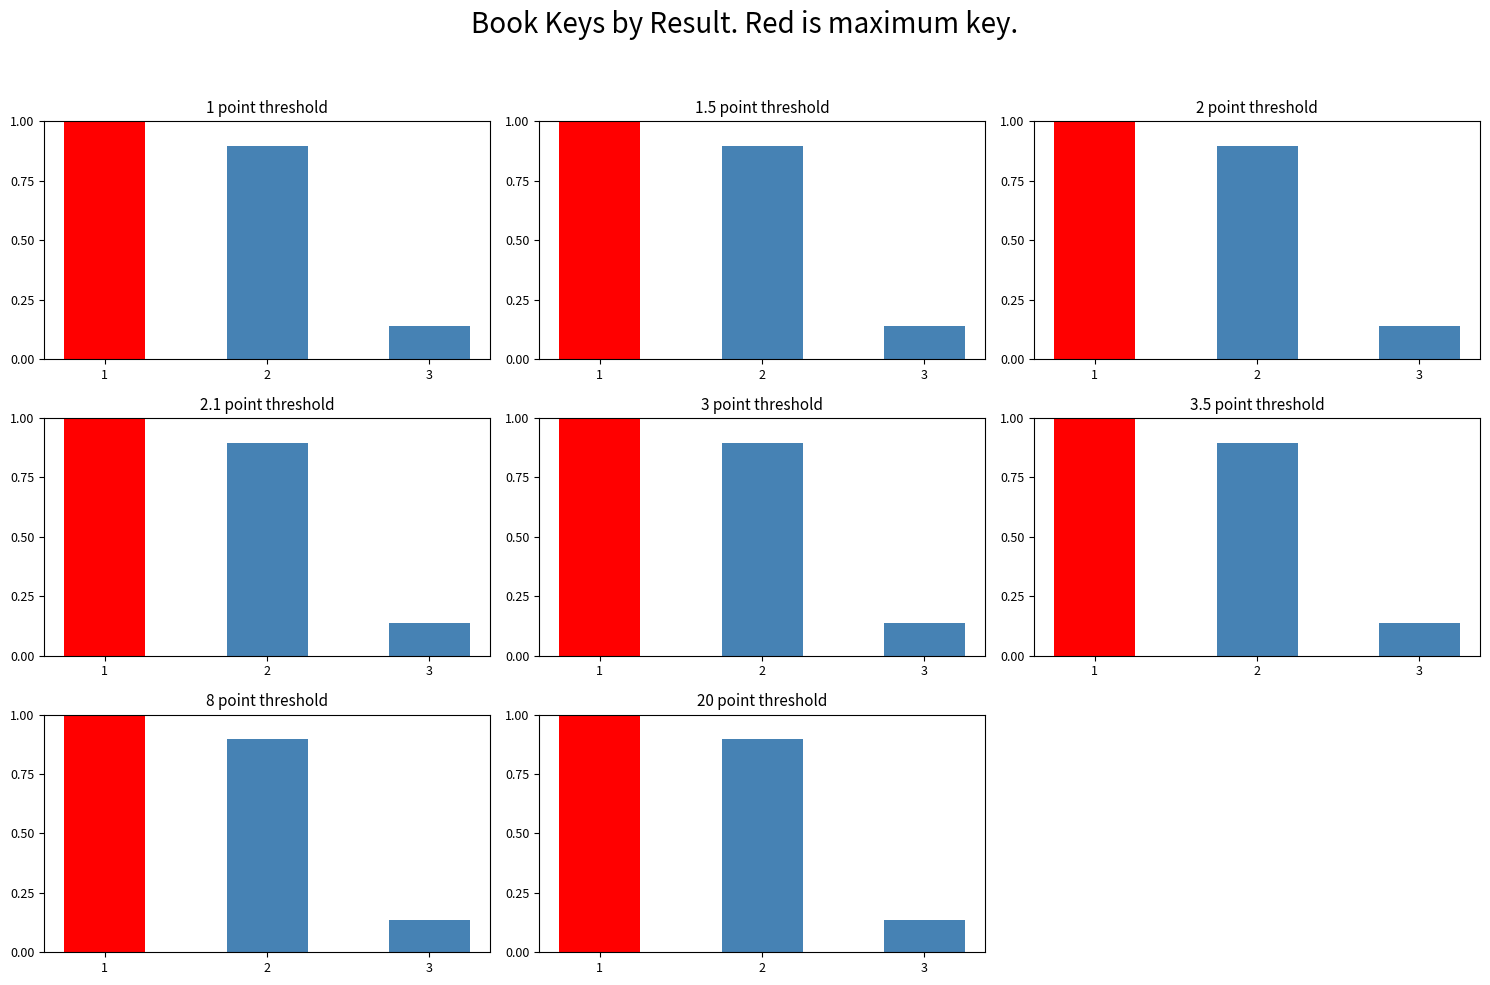

Are the bars grouped side by side (vs. stacked)?

No